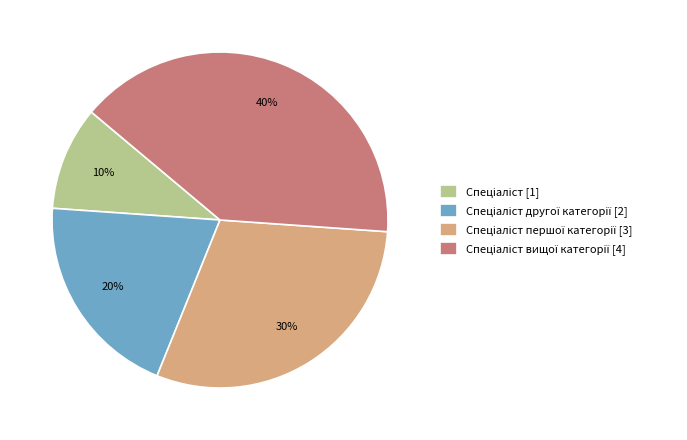

To the nearest percent, what is the average slice percentage?

25%